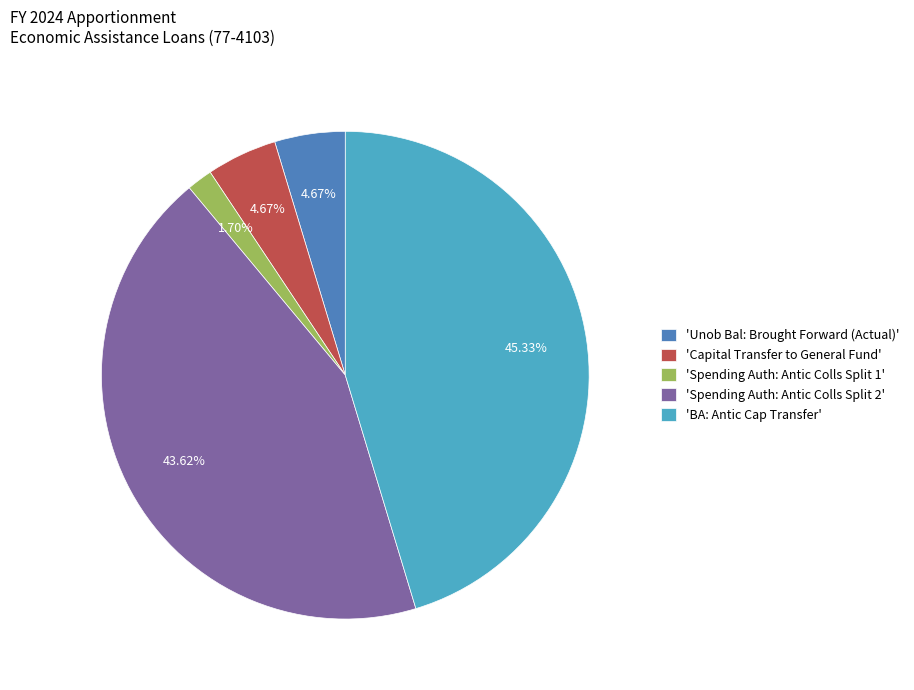

What is the largest slice in the pie chart?

'BA: Antic Cap Transfer'